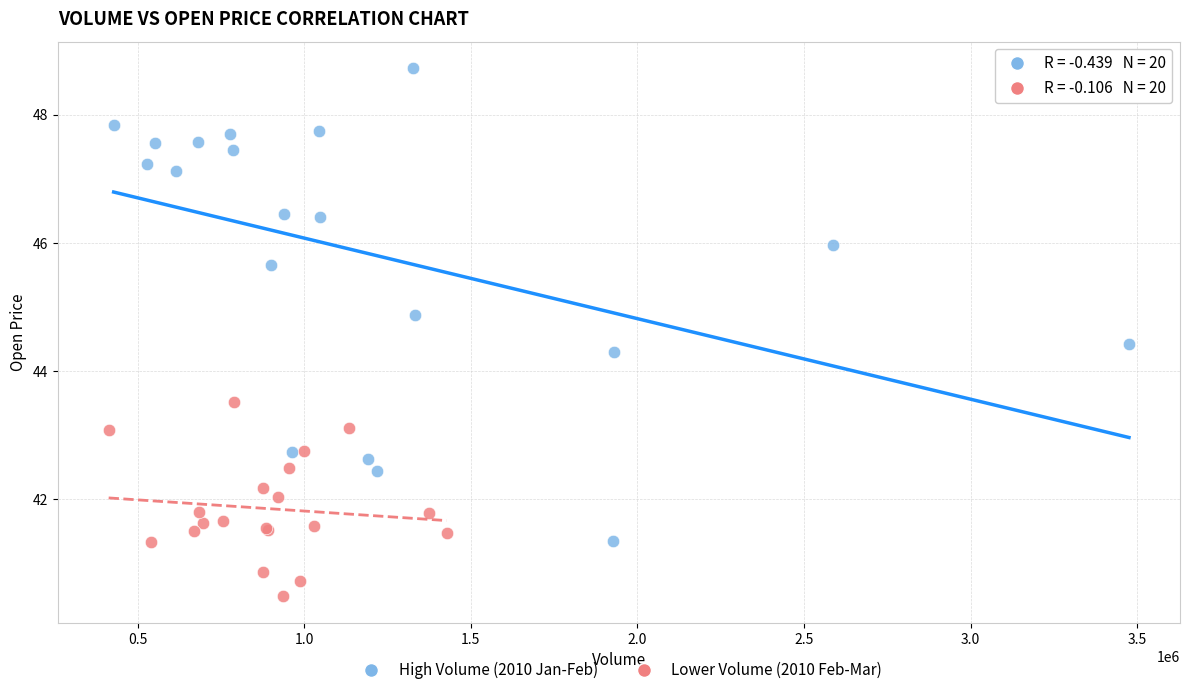

Which series reaches the minimum Y coordinate?

Lower Volume (2010 Feb-Mar)